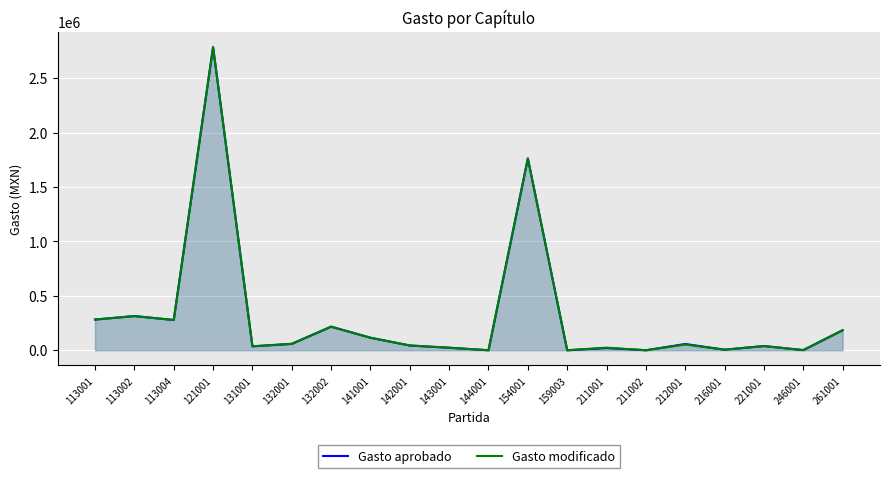

Is the value of Gasto modificado at 212001 greater than the value of Gasto aprobado at 261001?

No